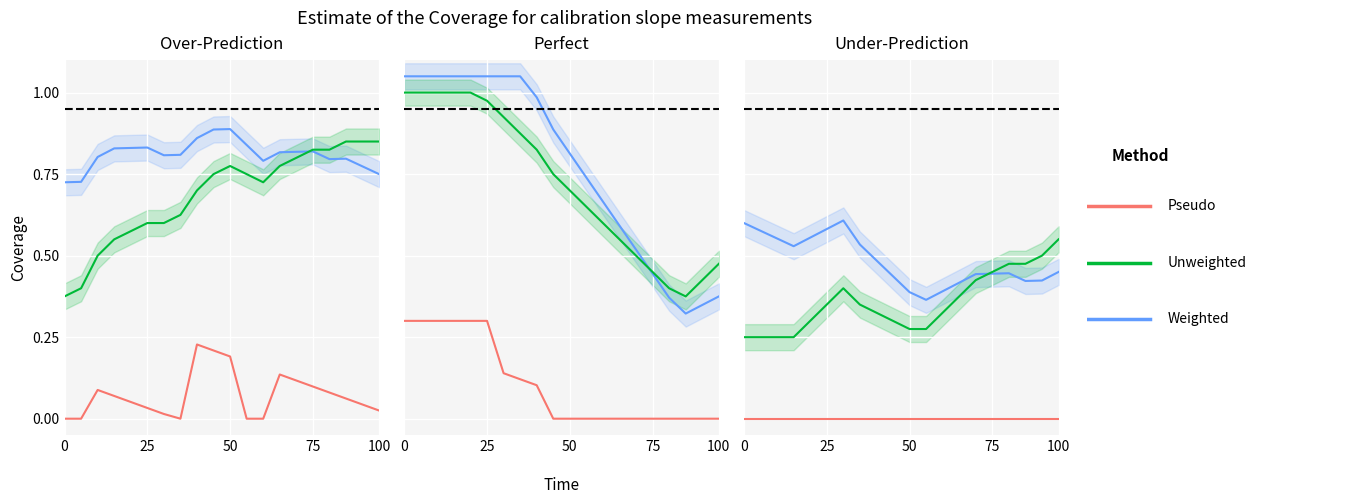

How many lines are shown in the chart?

3